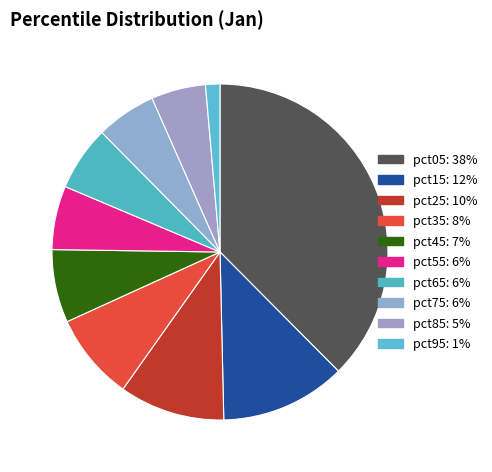

Is it true that pct35 is 8% of the pie?

True